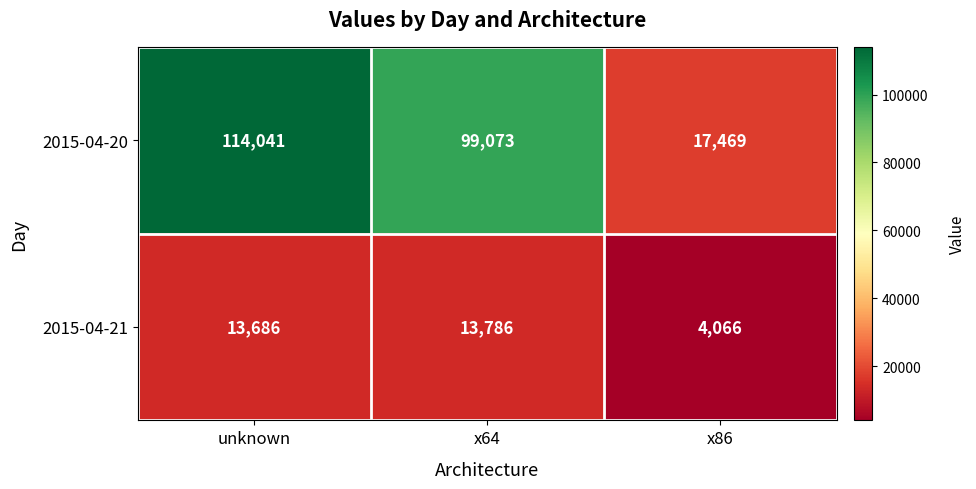

True or false: 2015-04-21 has a value of 23103 at x64.

False